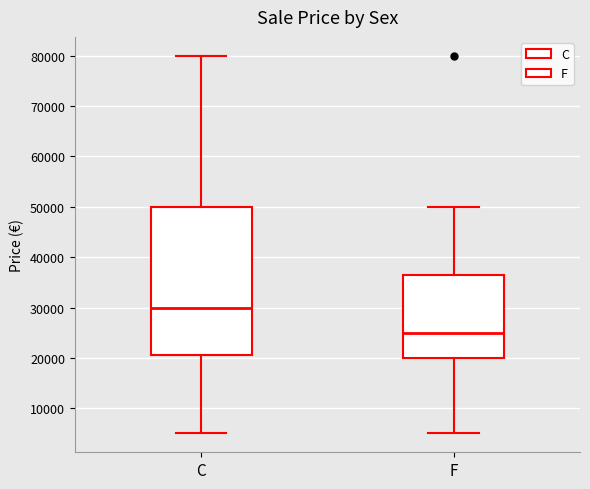

Reading left to right, transcribe this box plot: for each box, give where its median line is, the range the box spans, and where its two whiskers end, as read against the y-axis. The values are not printed on the chart, so give them approximately, as read against the axis.

C: median 30000, box 21000 to 50000, whiskers 5000 to 80000
F: median 25000, box 20000 to 37000, whiskers 5000 to 50000